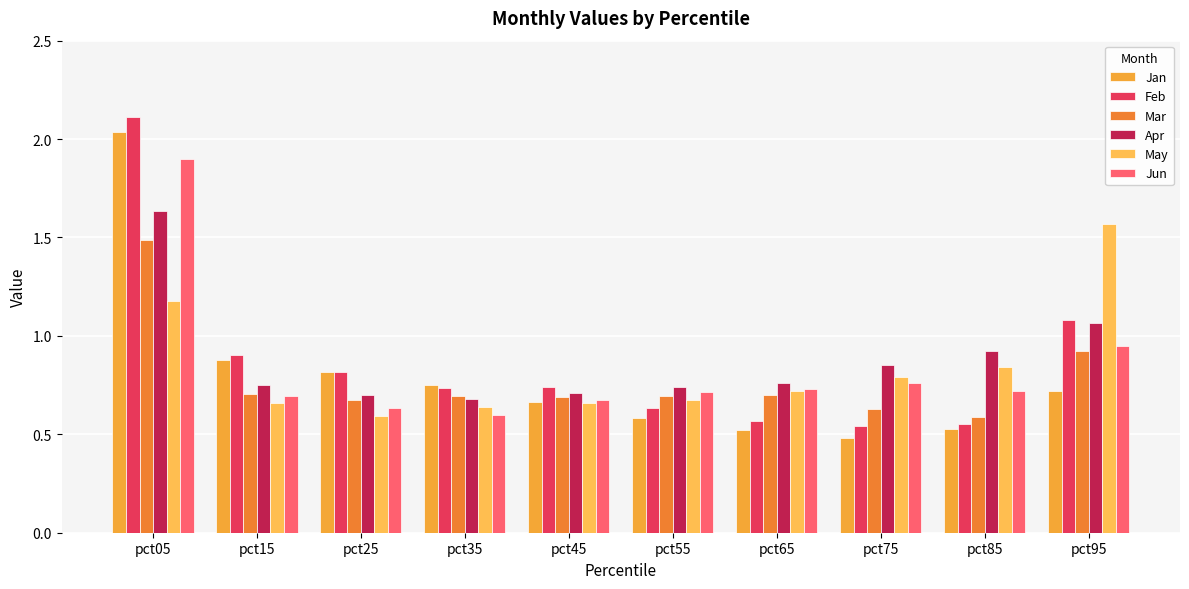

What are all the series names shown in the legend?

Jan, Feb, Mar, Apr, May, Jun